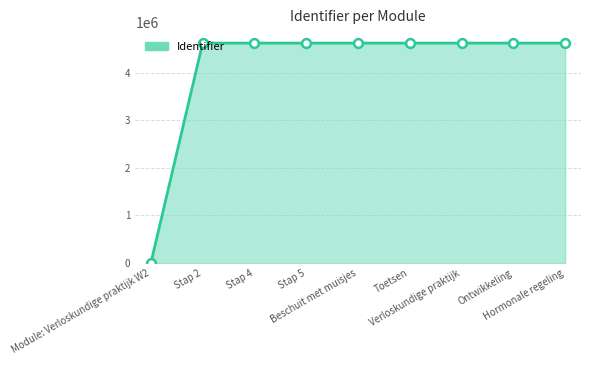

Approximately how many times larger is the value at Beschuit met muisjes compared to Stap 5?

1.0